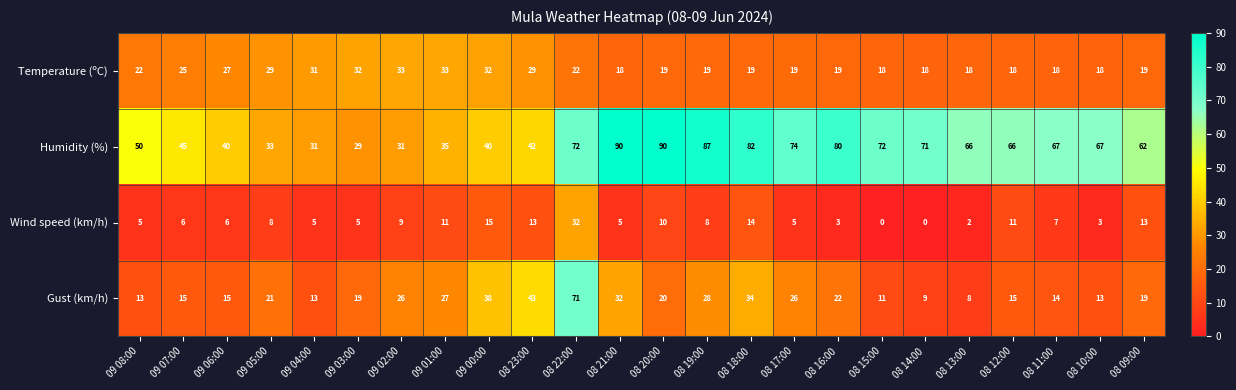

What value does the Humidity (%) series have at 08 18:00, to the nearest 5?

80